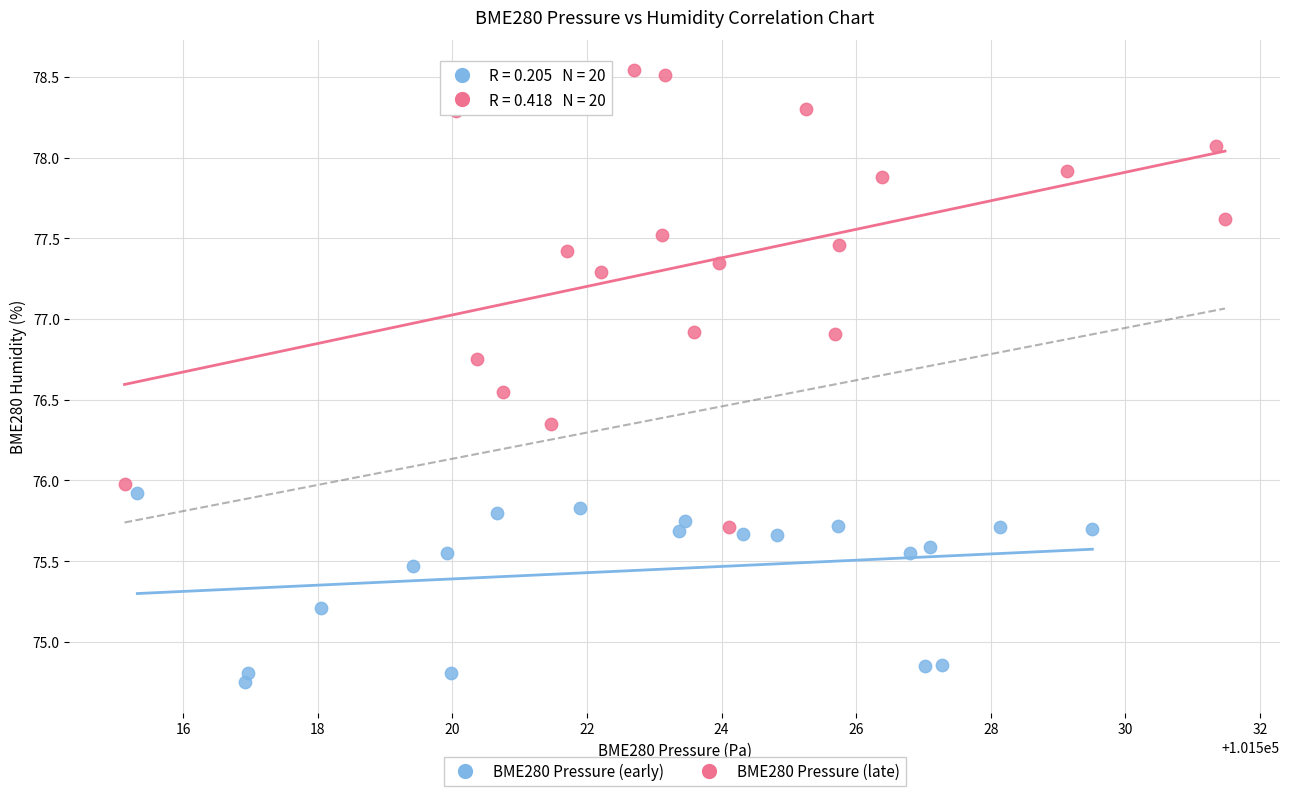

What are all the series names shown in the legend?

BME280 Pressure (early), BME280 Pressure (late)